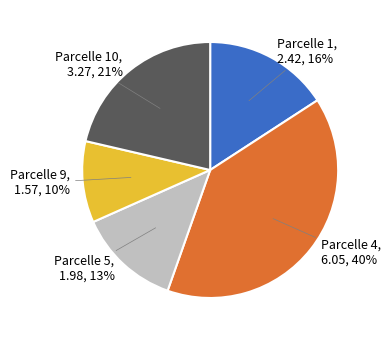

To the nearest percent, what portion does Parcelle 1 represent?

16%